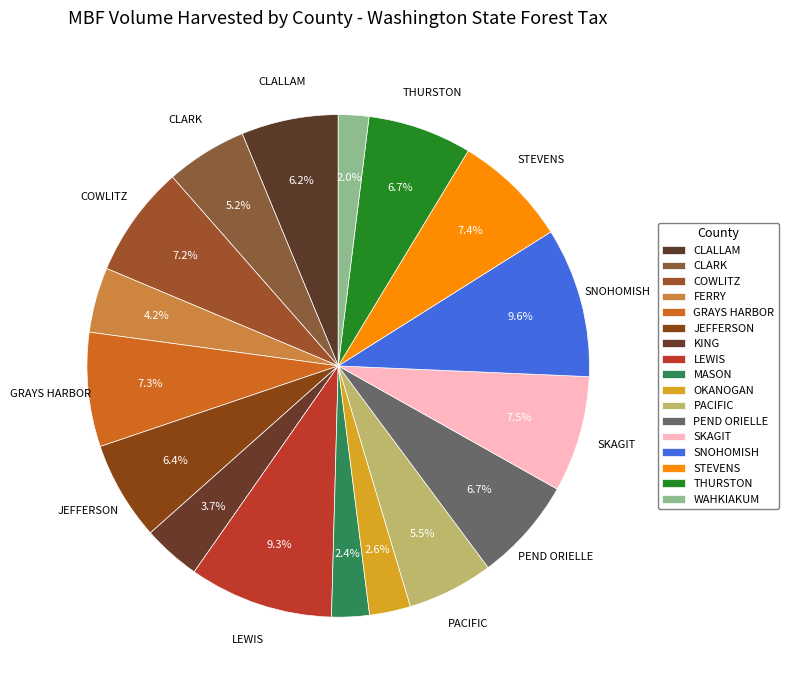

Rank the categories by value from lowest to highest.

WAHKIAKUM, MASON, OKANOGAN, KING, FERRY, CLARK, PACIFIC, CLALLAM, JEFFERSON, PEND ORIELLE, THURSTON, COWLITZ, GRAYS HARBOR, STEVENS, SKAGIT, LEWIS, SNOHOMISH